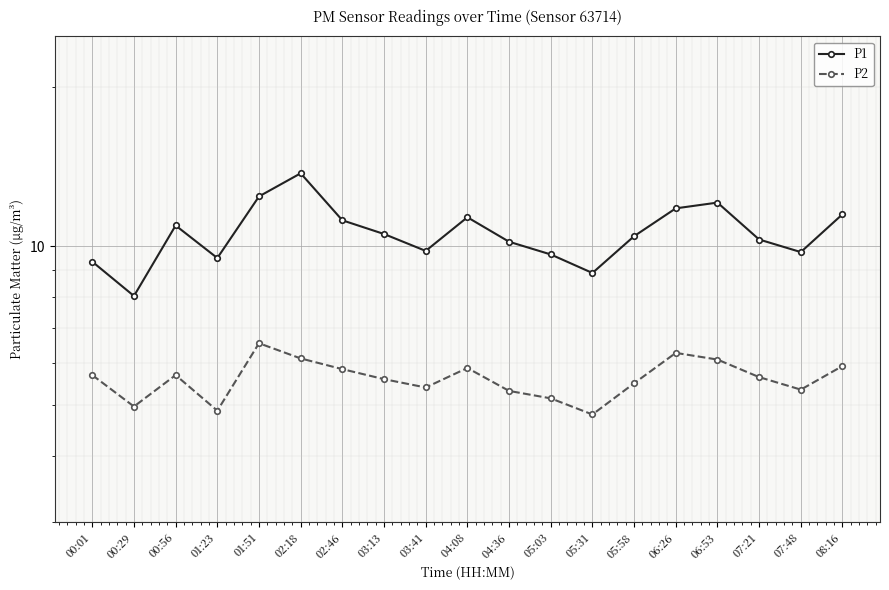

True or false: P1 has more than 2 points higher than both neighbors.

True